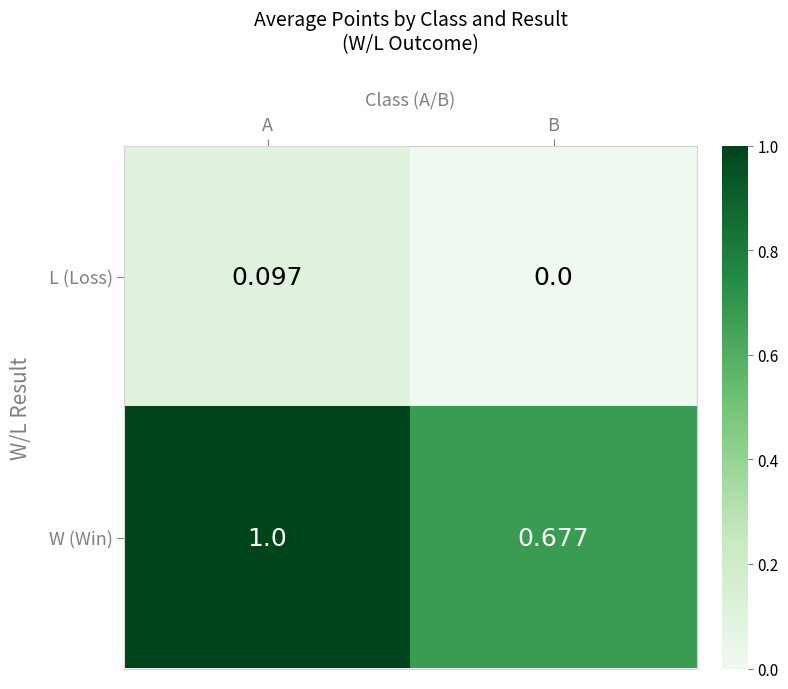

How many series are shown in this chart?

2